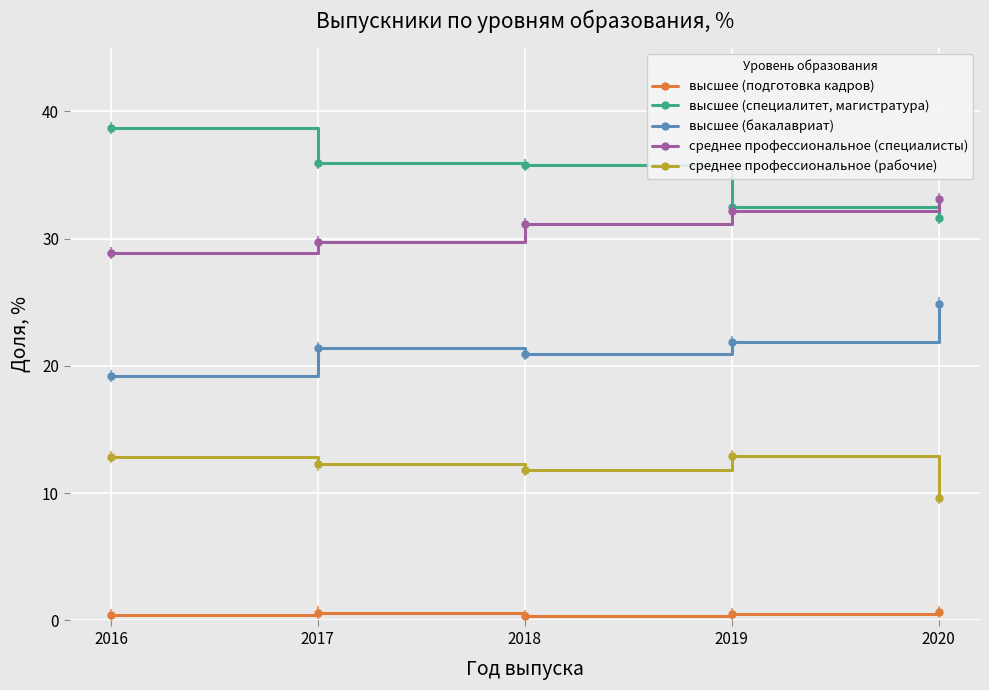

Which series changed the most between 2017 and 2019?

высшее (специалитет, магистратура)